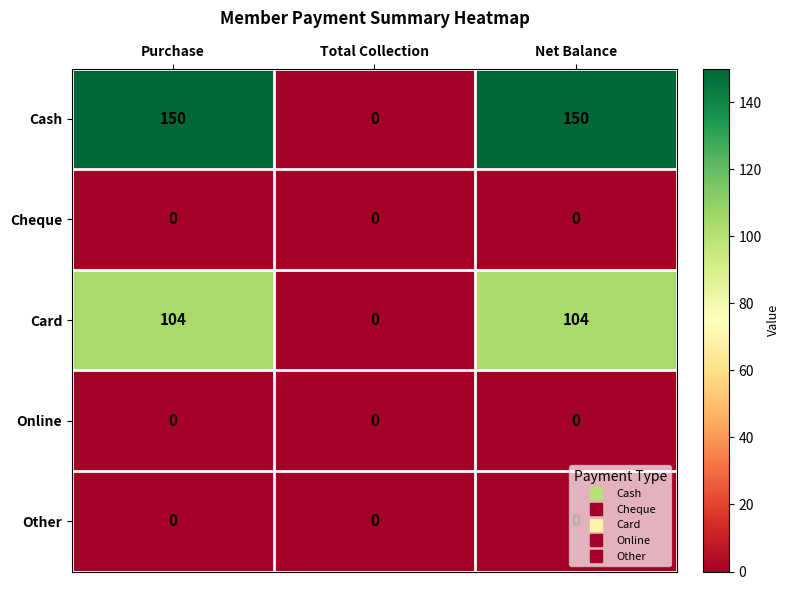

What is the maximum value for Cash?

150